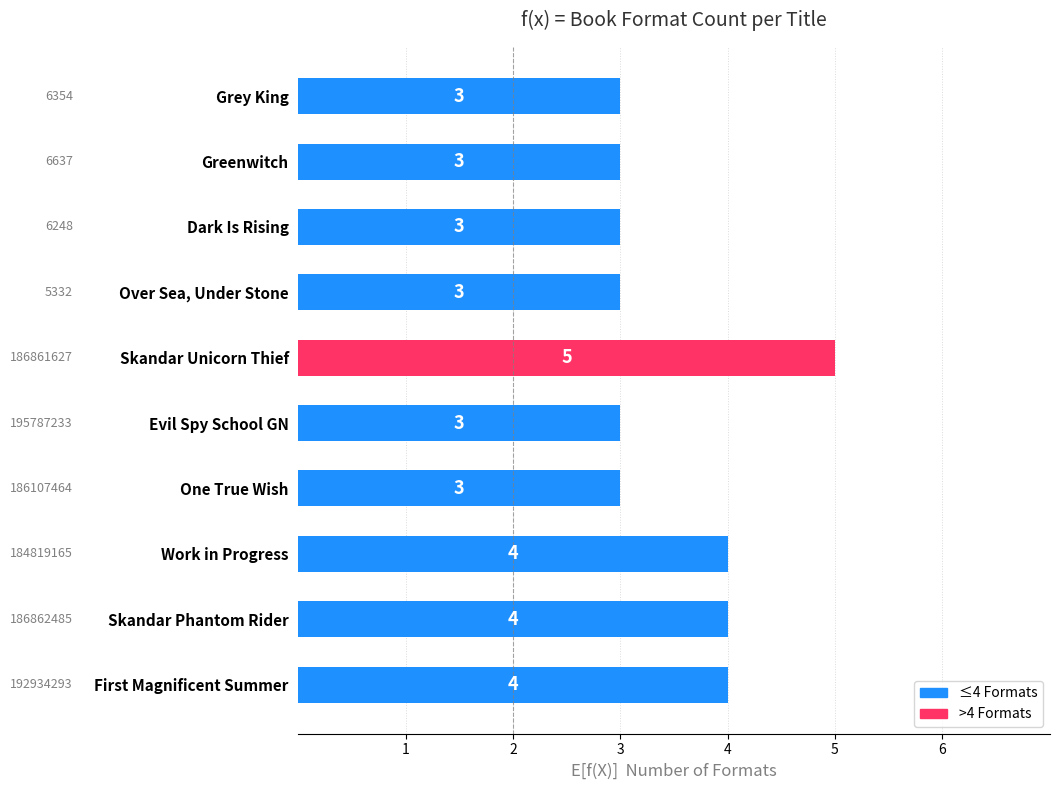

How many data points are above 3?

4